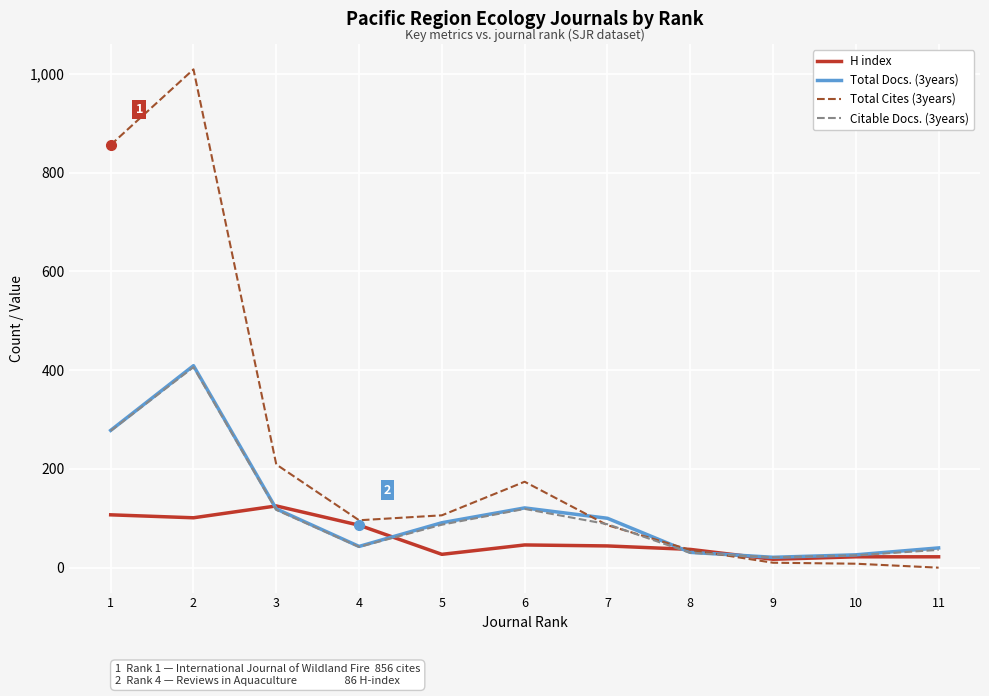

Which series has the largest range (max minus min)?

Total Cites (3years)